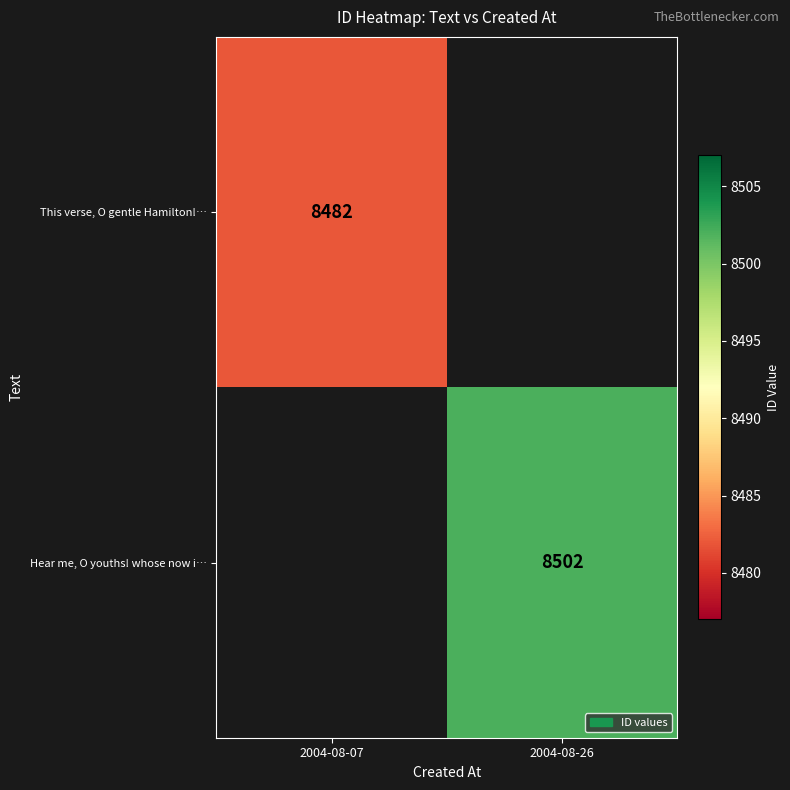

What is the smallest value displayed?

8482.0